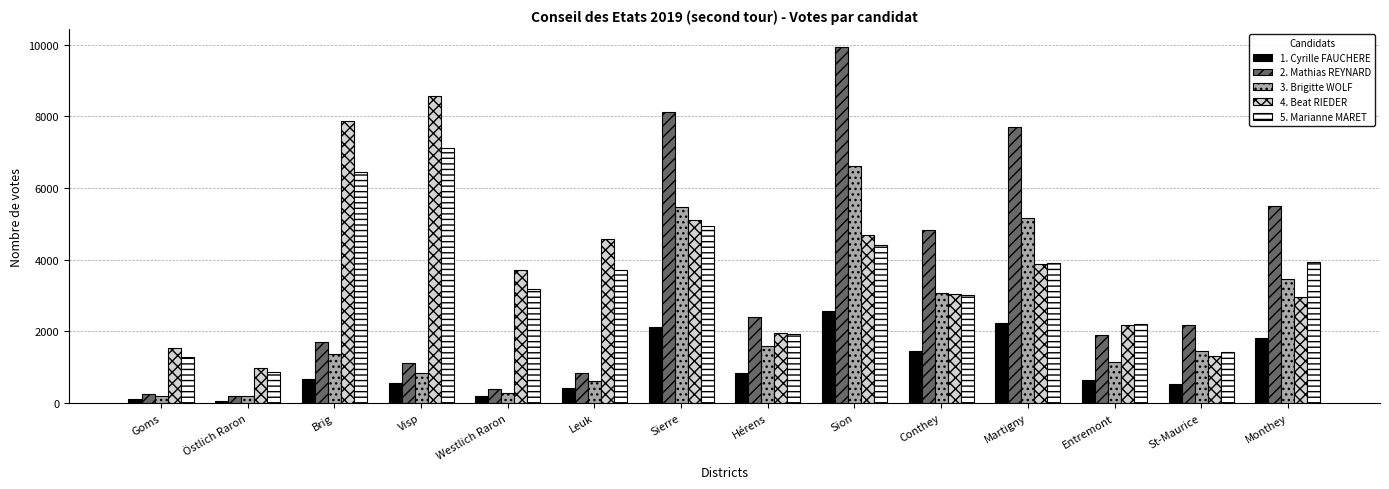

What is the average value of the 1. Cyrille FAUCHERE series?

1016